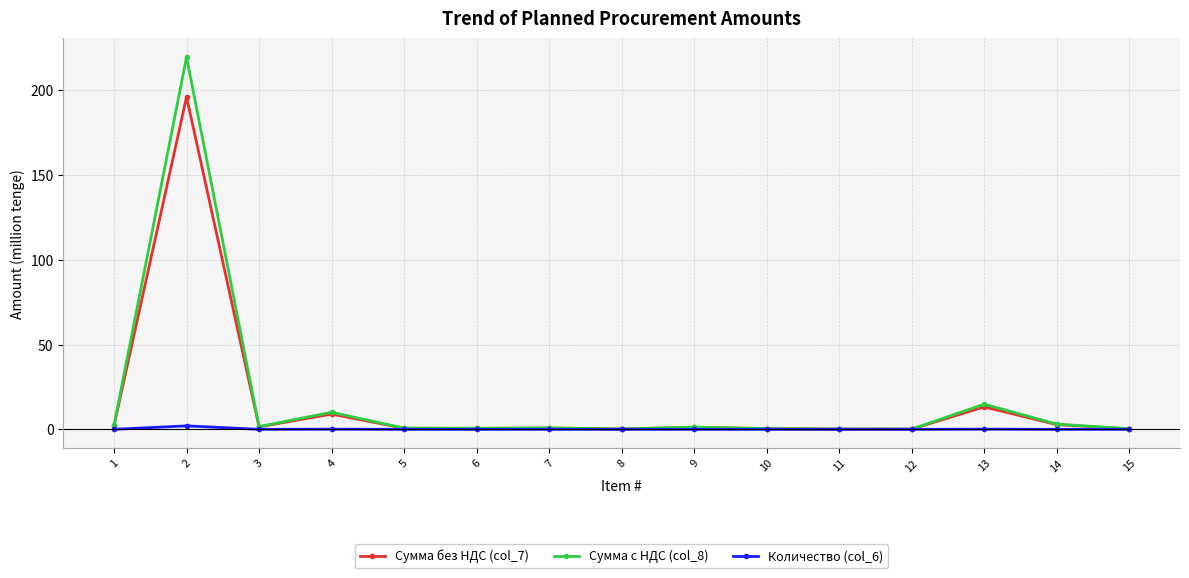

True or false: Количество (col_6) has a value of 0.0 at 9.

True